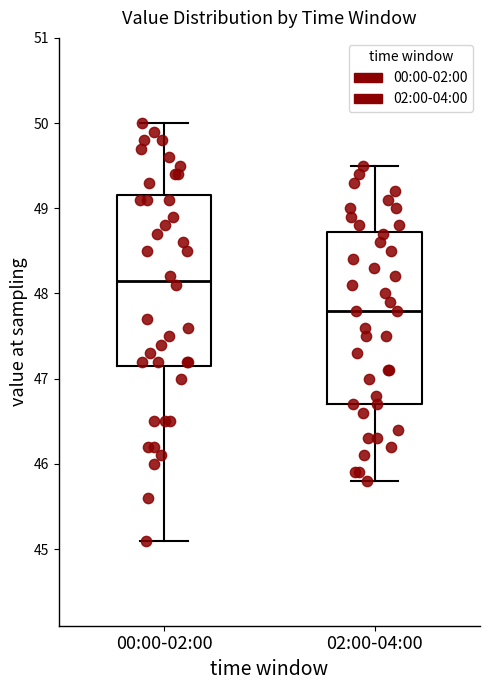

Reading left to right, read every box against the y-axis: the position of its median line, the range the box covers, and the ends of its whiskers. The values are not printed on the chart, so give them approximately, as read against the axis.

00:00-02:00: median 48.2, box 47.2 to 49.2, whiskers 45.1 to 50.0
02:00-04:00: median 47.8, box 46.7 to 48.7, whiskers 45.8 to 49.5